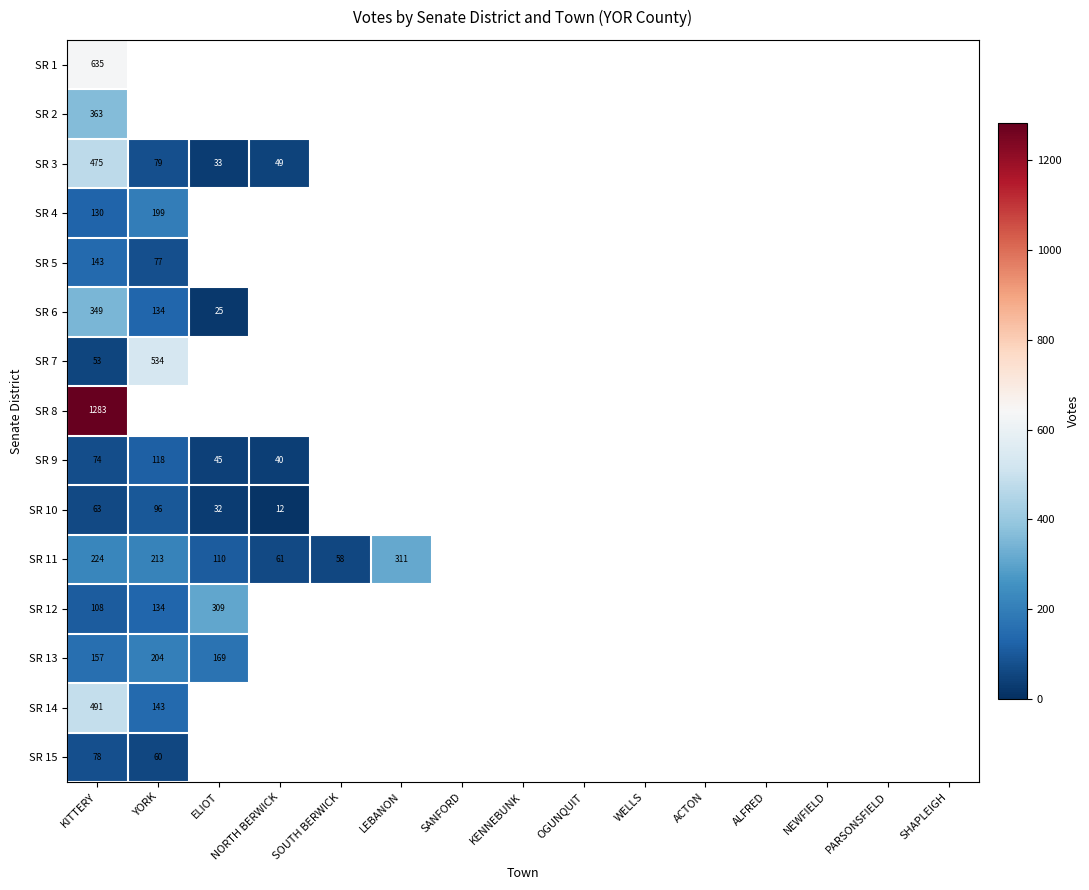

True or false: SR 9 has a value of 82 at YORK.

False